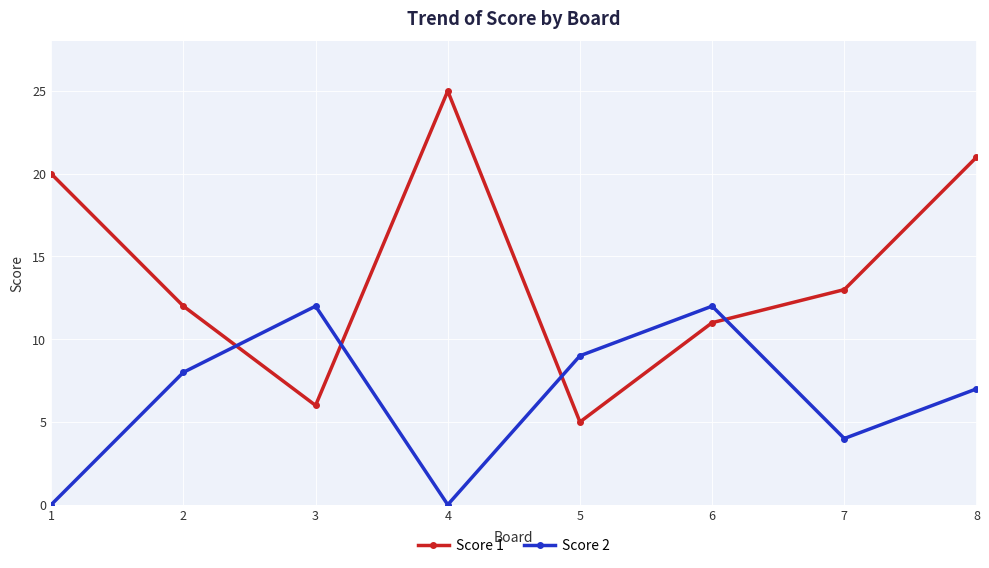

At which category does Score 1 reach its first local peak?

4